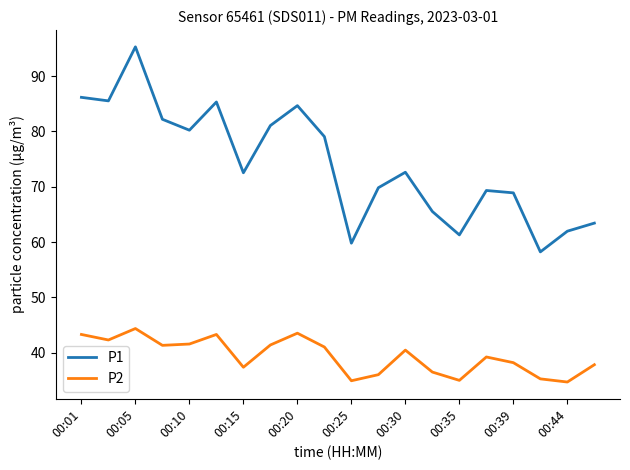

At how many categories does at least one series exceed 52?

20